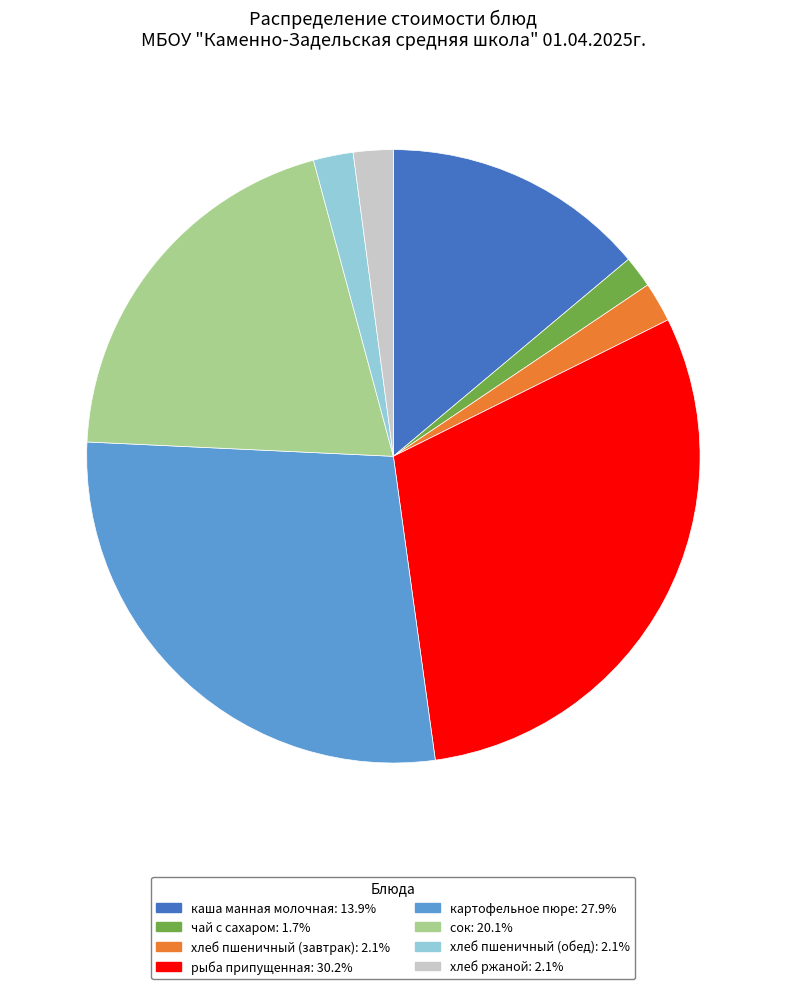

How many segments does this pie chart have?

8